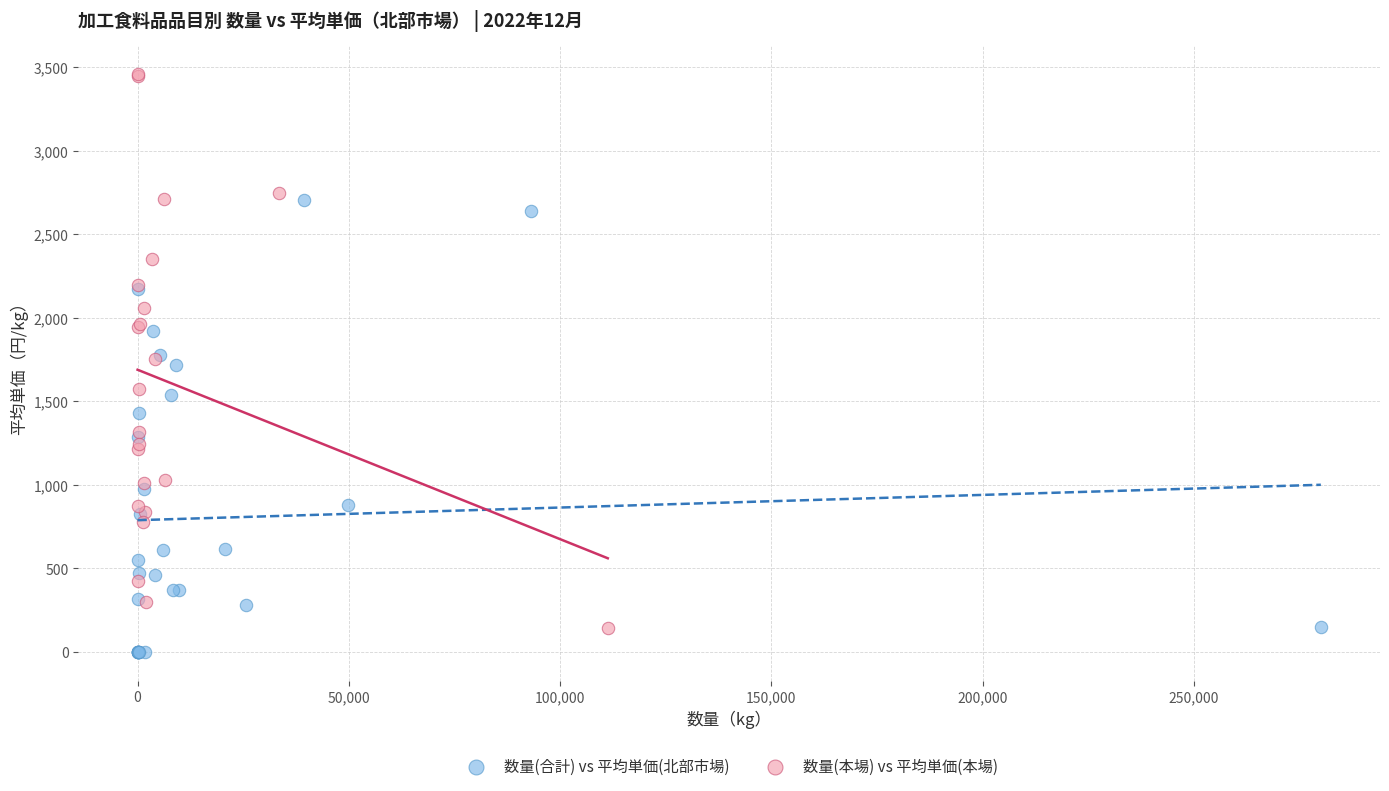

Which series contains the highest Y value?

数量(本場) vs 平均単価(本場)